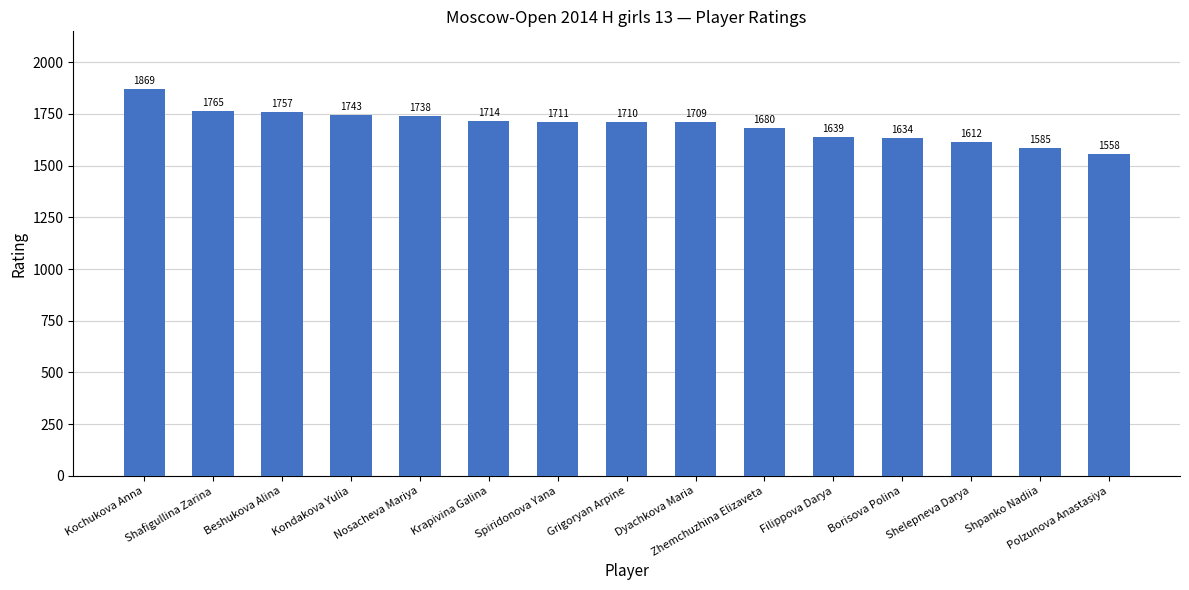

List the labels in order of value, smallest first.

Polzunova Anastasiya, Shpanko Nadiia, Shelepneva Darya, Borisova Polina, Filippova Darya, Zhemchuzhina Elizaveta, Dyachkova Maria, Grigoryan Arpine, Spiridonova Yana, Krapivina Galina, Nosacheva Mariya, Kondakova Yulia, Beshukova Alina, Shafigullina Zarina, Kochukova Anna